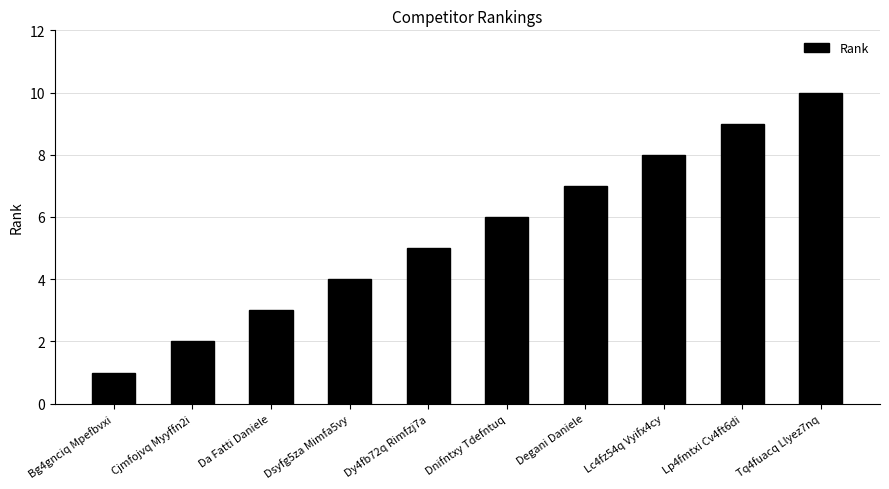

What is the change in value from Da Fatti Daniele to Degani Daniele?

+4